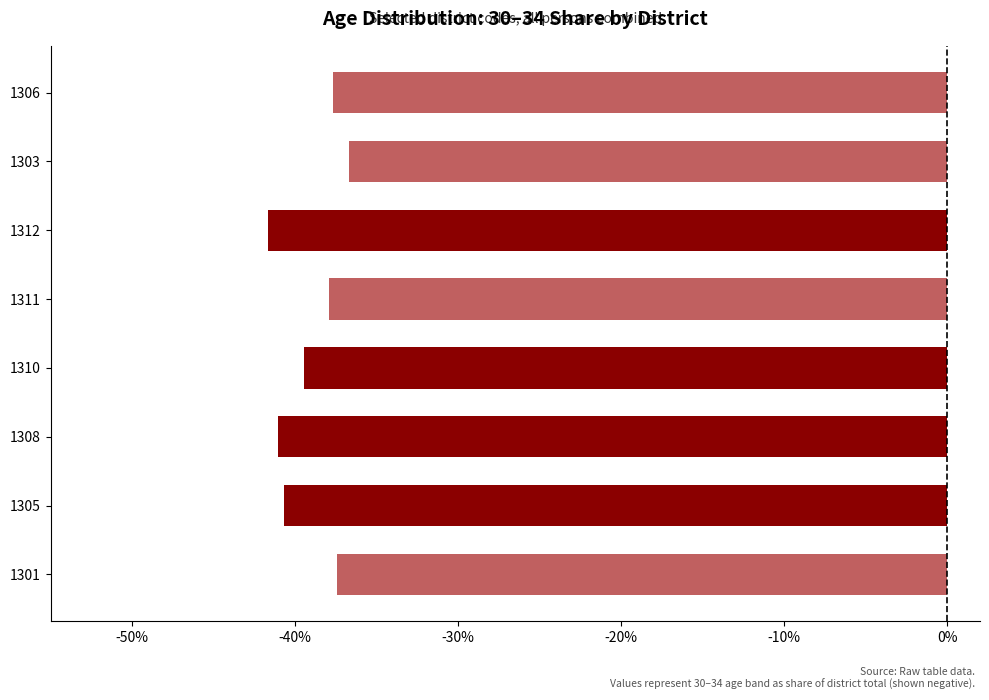

How many bars are there in total?

8